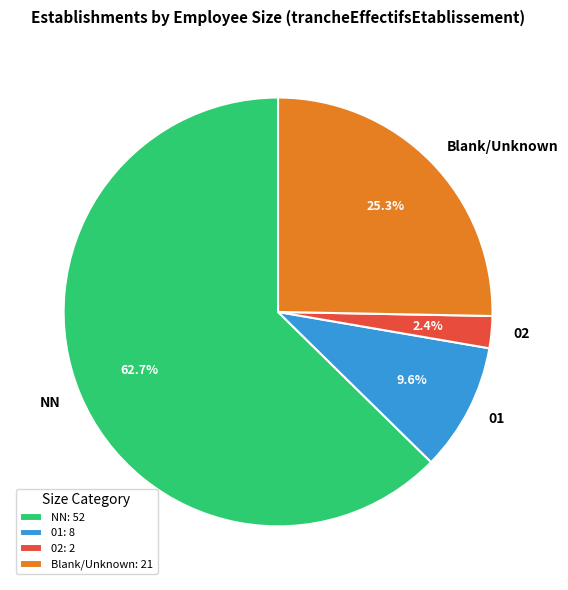

What is the smallest slice in the pie chart?

02